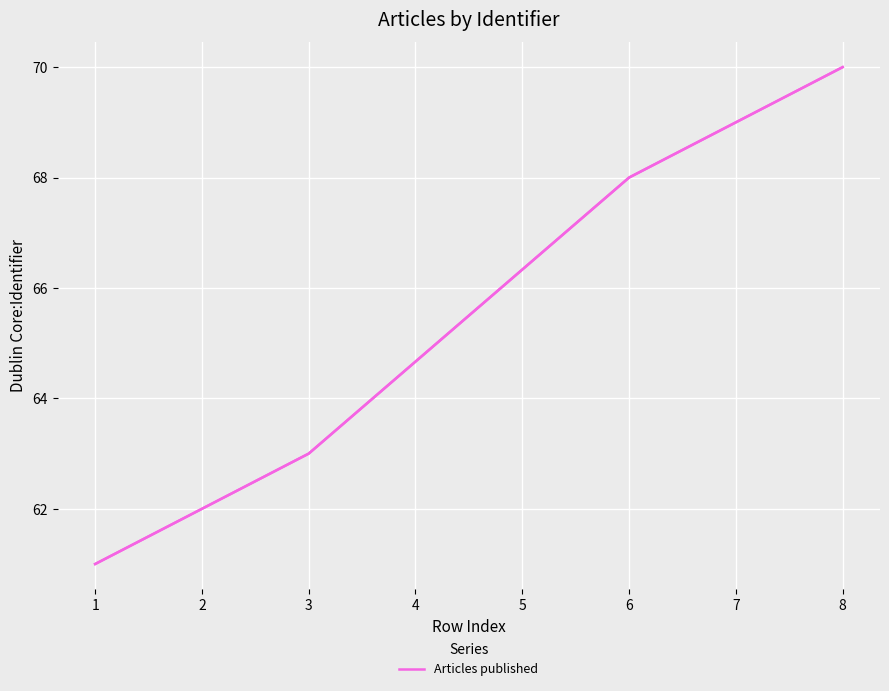

List the labels in order of value, smallest first.

1, 2, 3, 6, 7, 8